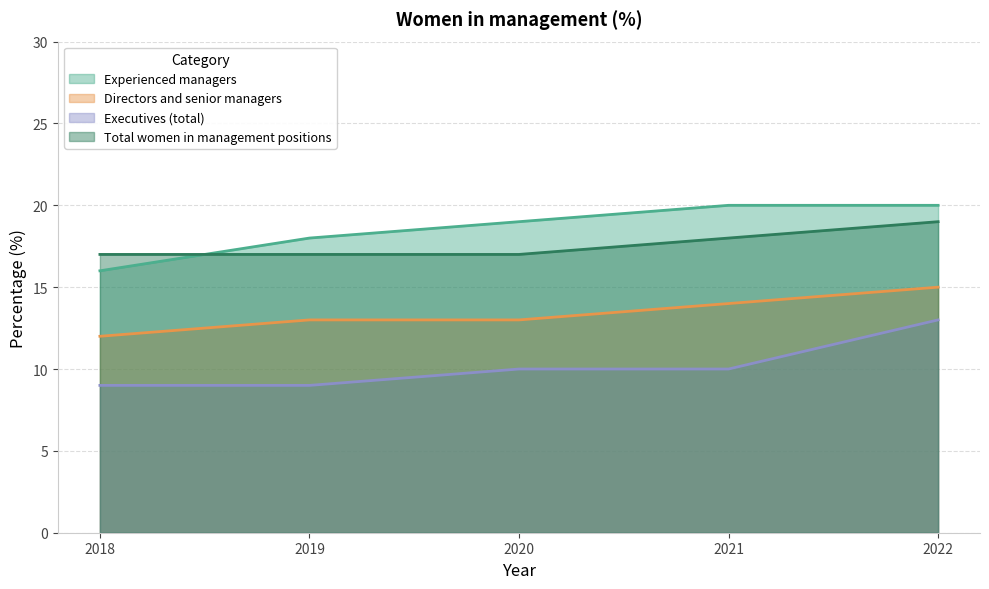

The value of Experienced managers at 2020 is 10. True or false?

False